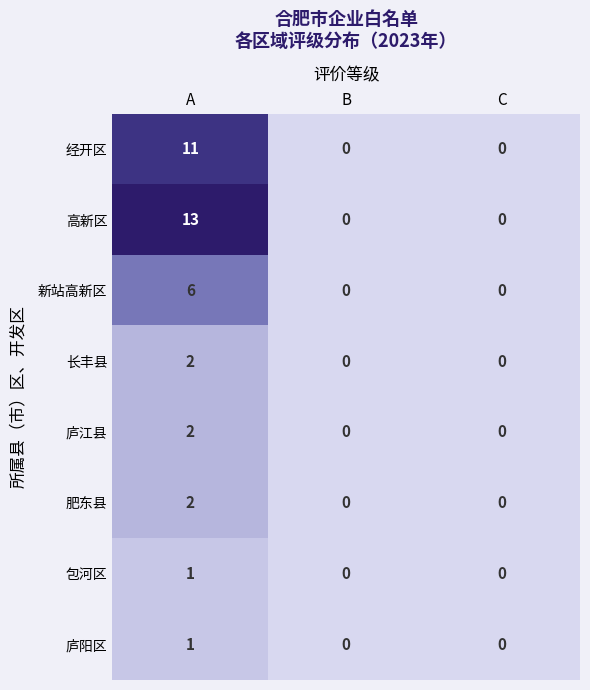

Which series has the largest range (max minus min)?

高新区